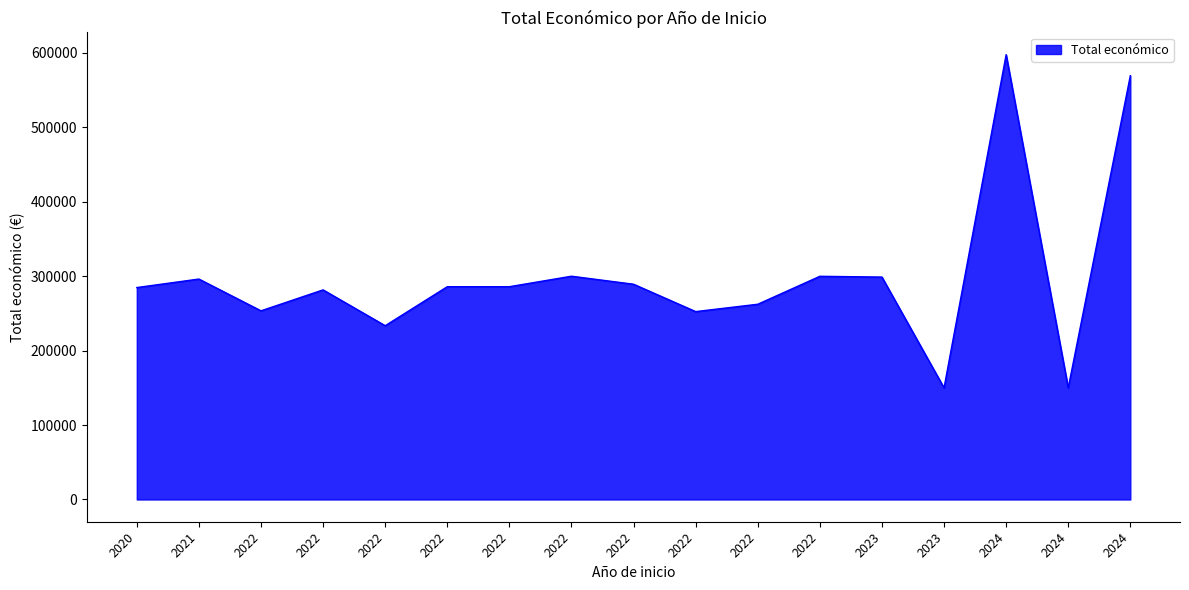

What is the maximum value shown in the chart?

597651